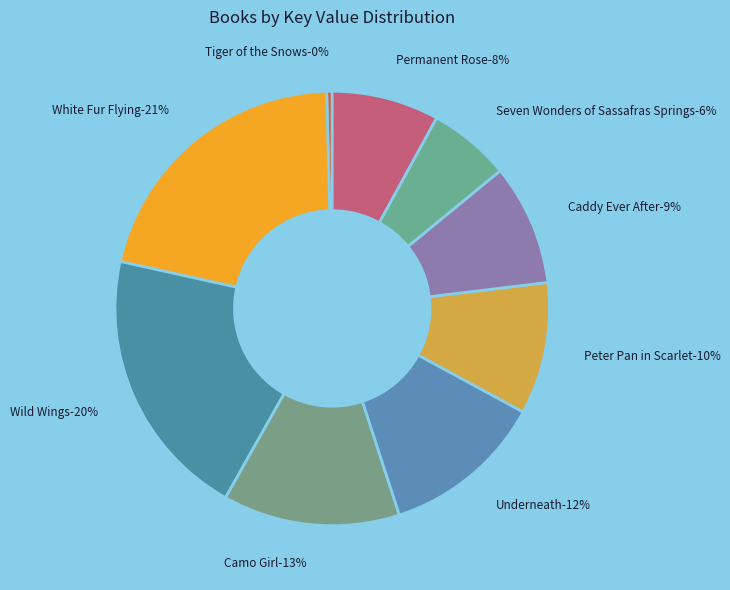

True or false: Camo Girl accounts for 1% of the total.

False